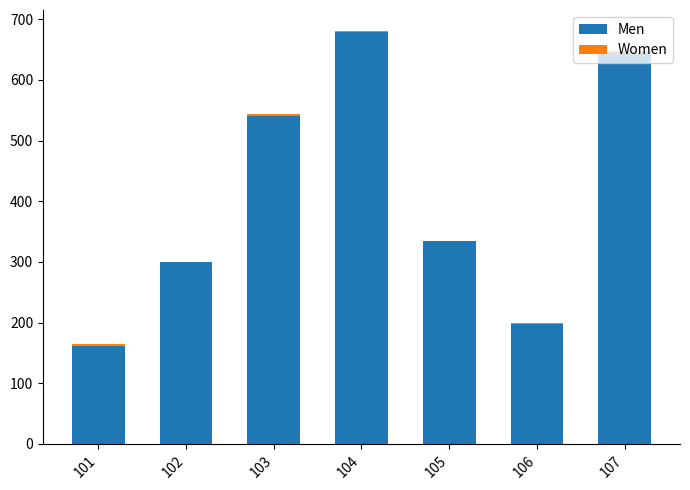

What is the highest value of the Men series?

678